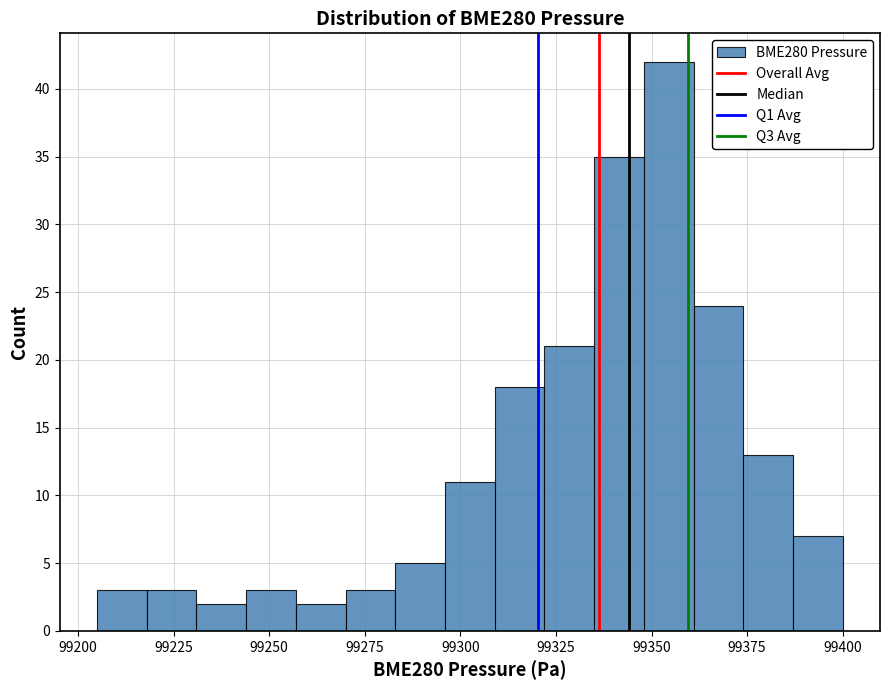

Around what value on the x-axis is the tallest bar? Give the approximate position of its centre, as read against the axis.

99355